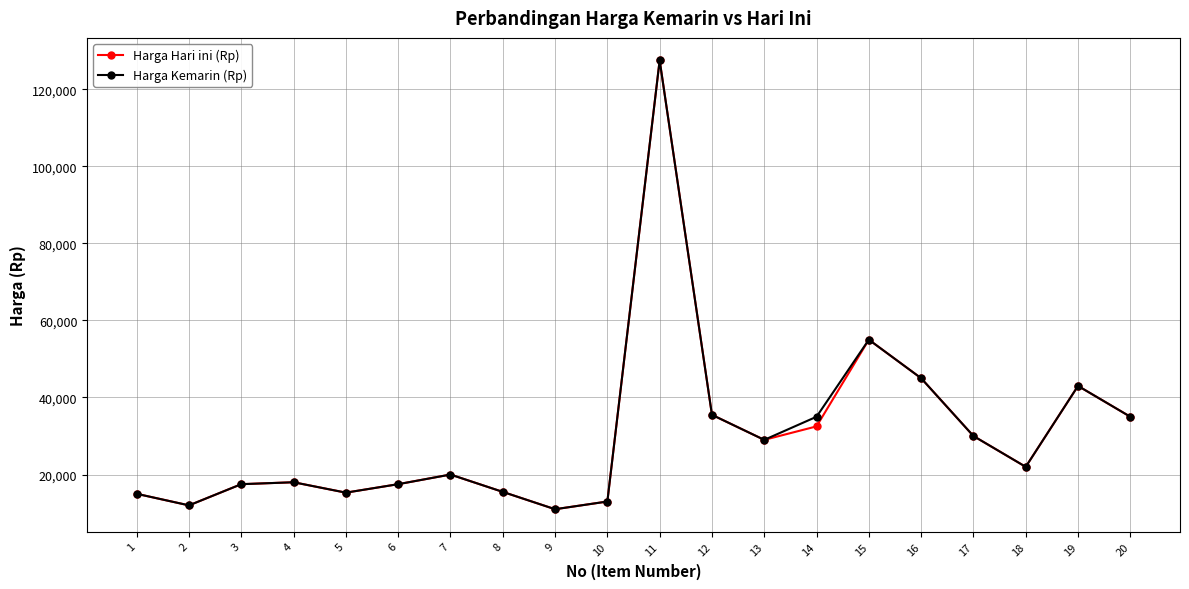

Is it true that Harga Hari ini (Rp) equals 45000 at 16?

True